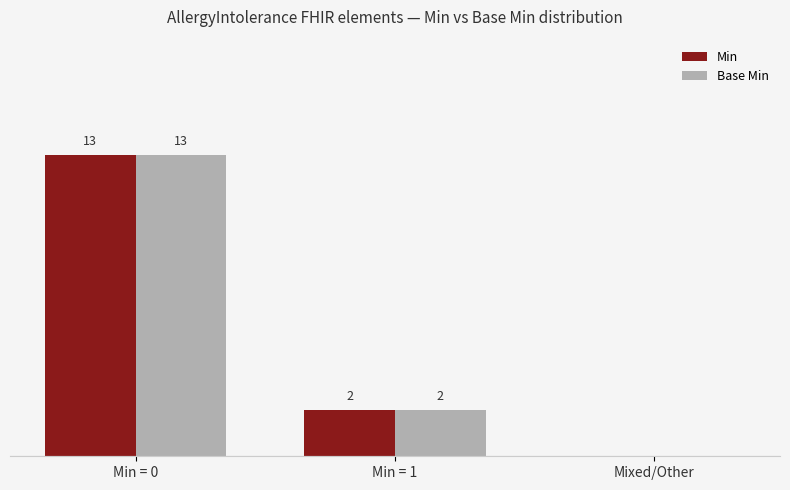

Which label corresponds to the largest value in the chart?

Min = 0